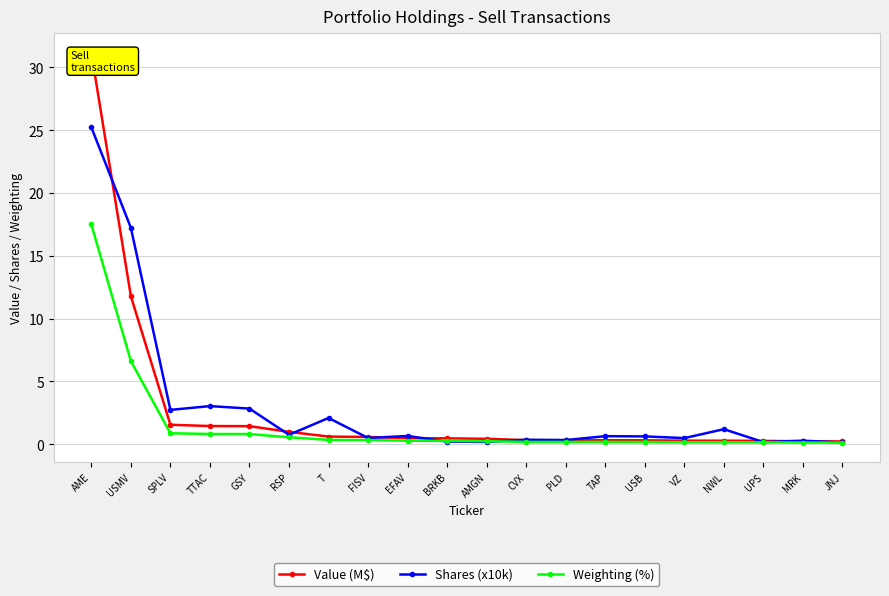

Does the chart display data point markers on the line(s)?

Yes